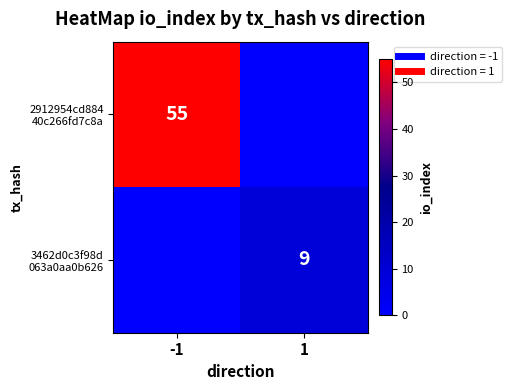

The 3462d0c3f98d 063a0aa0b626 series shows 4 at 1. True or false?

False